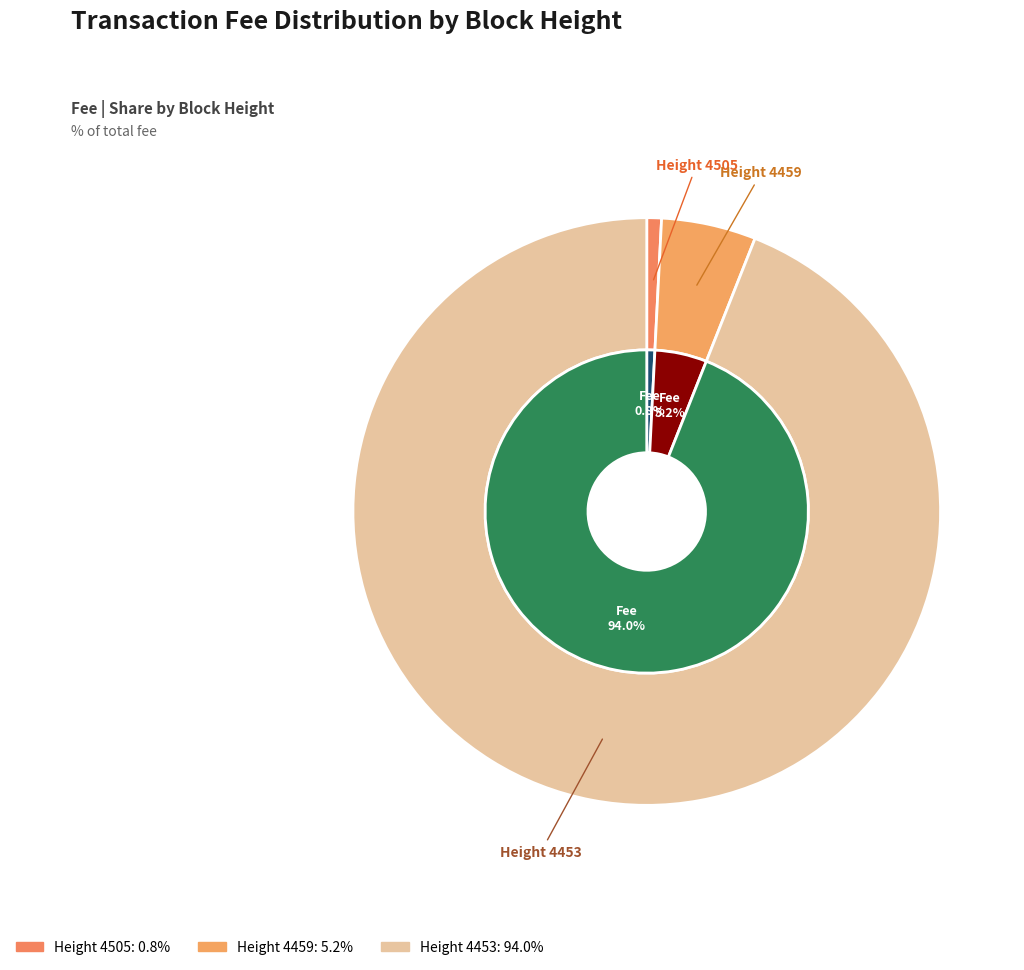

To the nearest percent, what is the average slice percentage?

33%